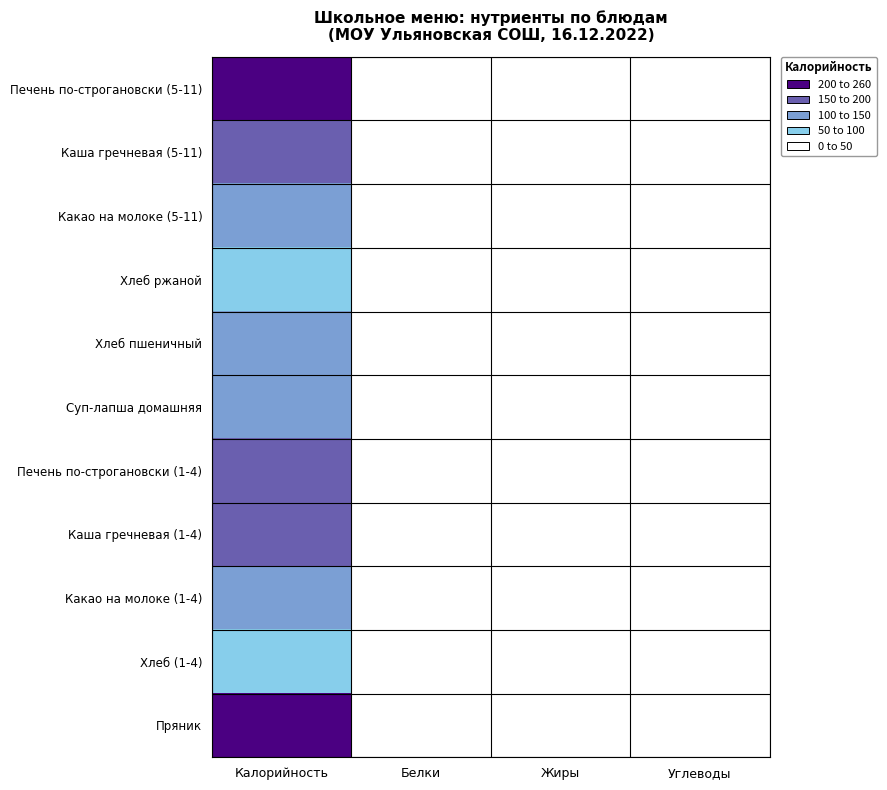

What is the difference between the highest and lowest values at Углеводы?

48.4